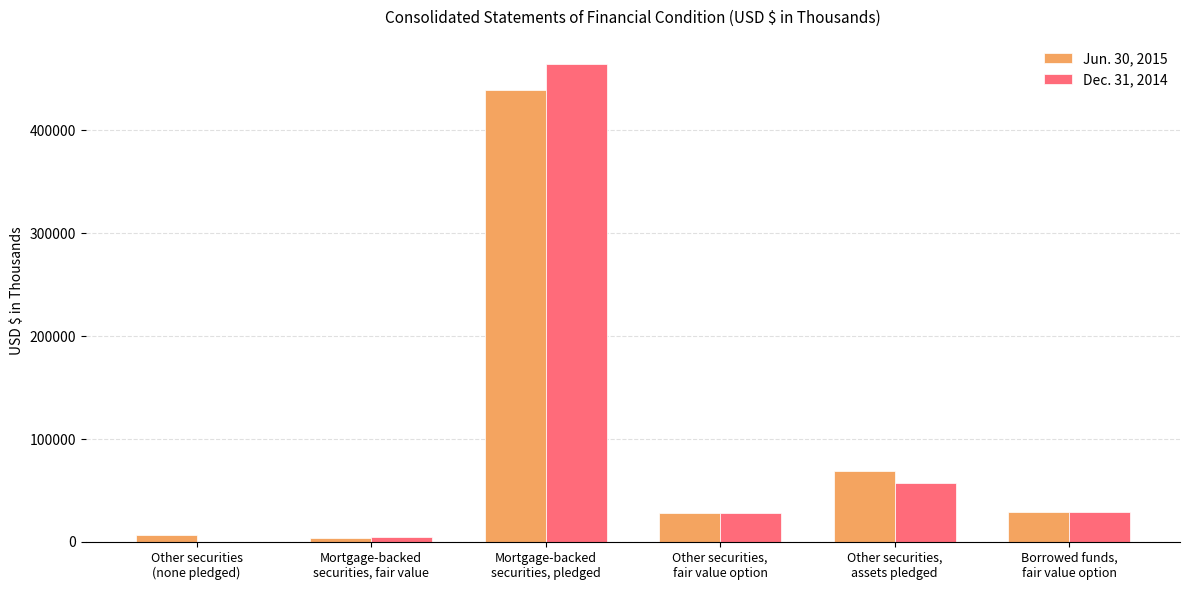

What is the greatest value displayed?

464626